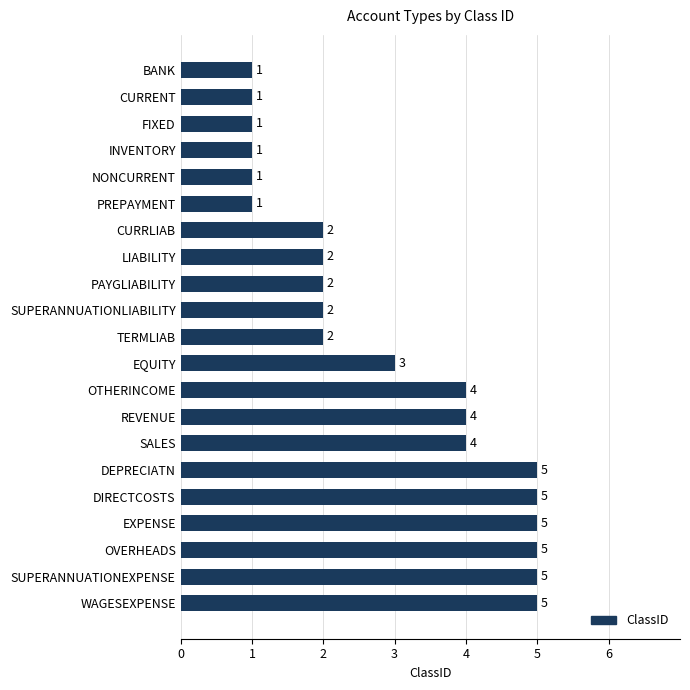

The value at PAYGLIABILITY is 2. True or false?

True